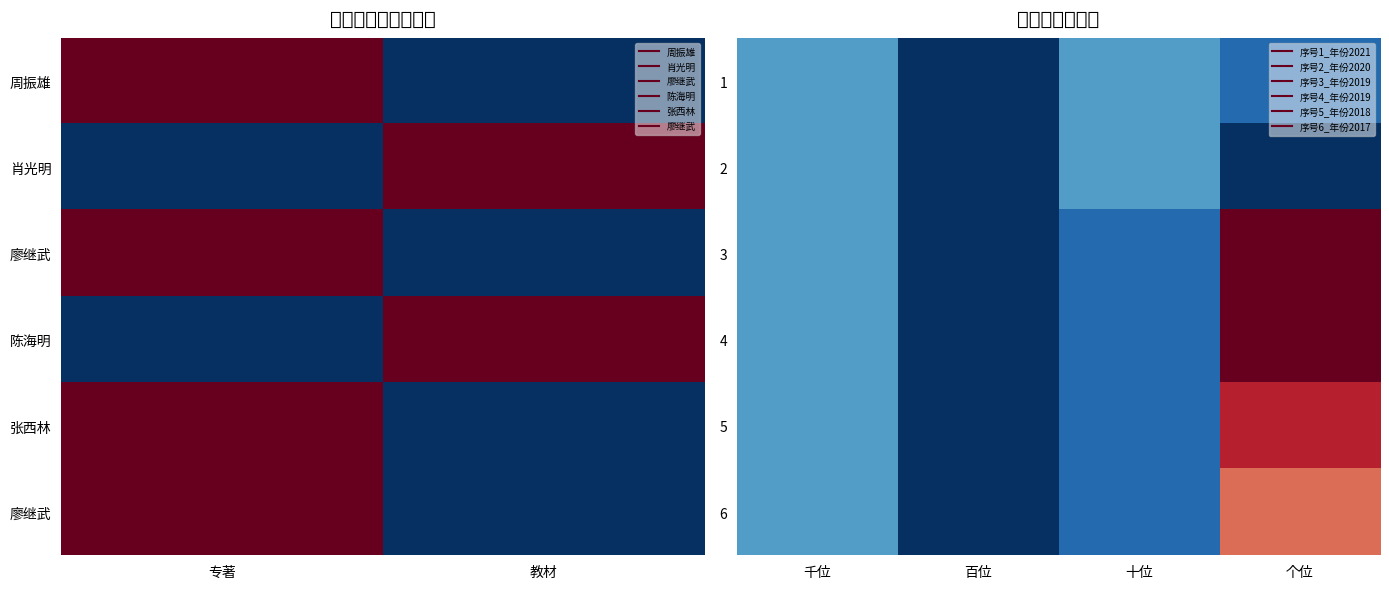

List the series in order of their peak value, highest first.

3, 4, 5, 6, 1, 2